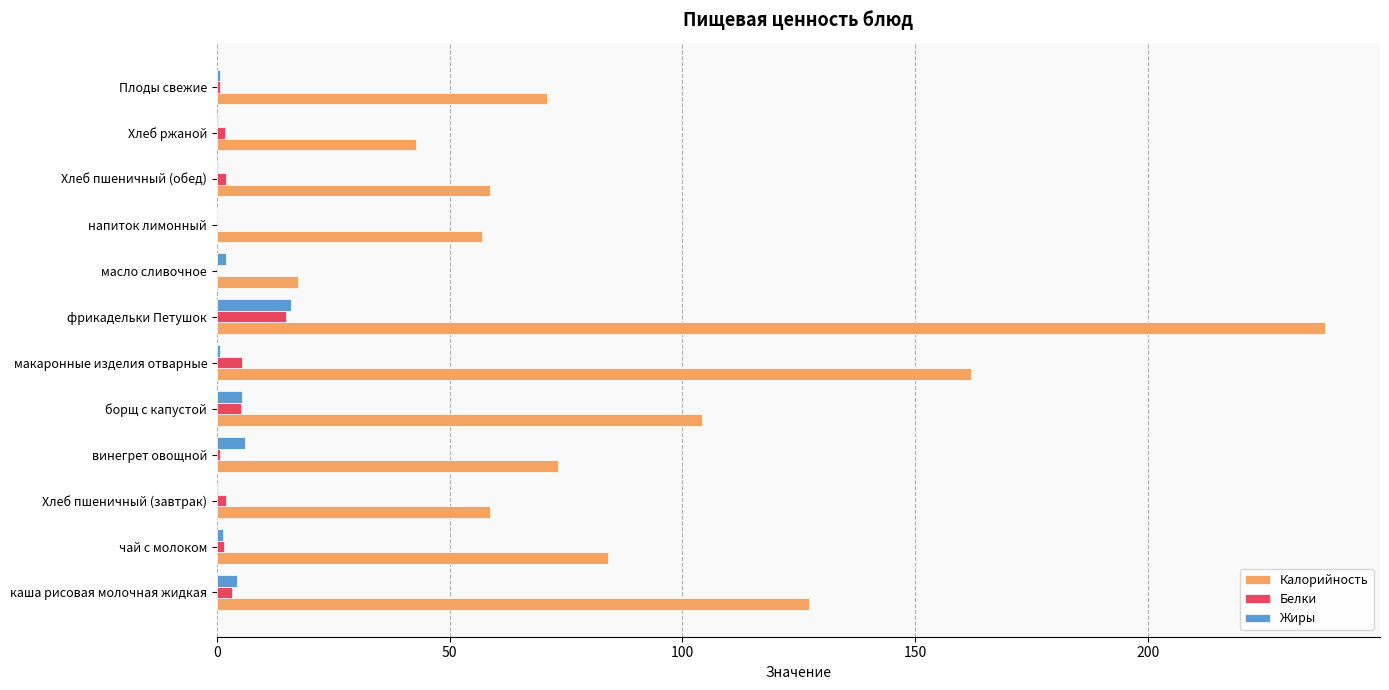

Which series changed the most between борщ с капустой and напиток лимонный?

Калорийность